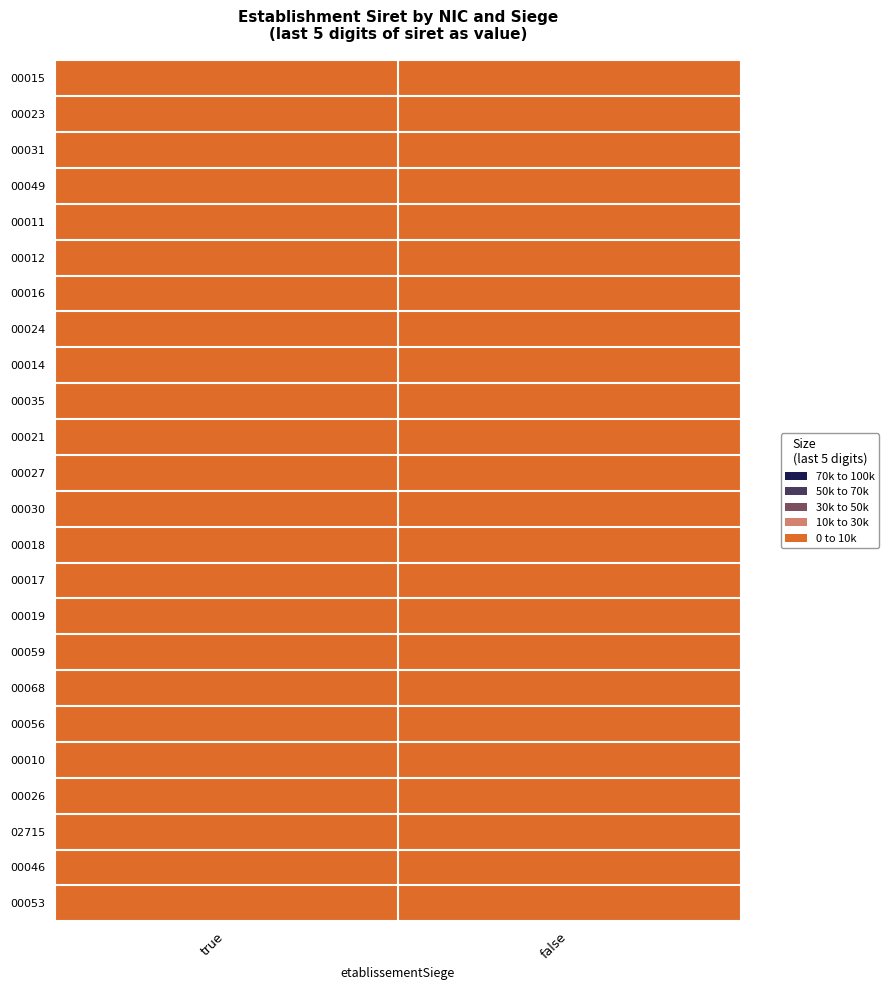

What is the total value across all series at false?

3204